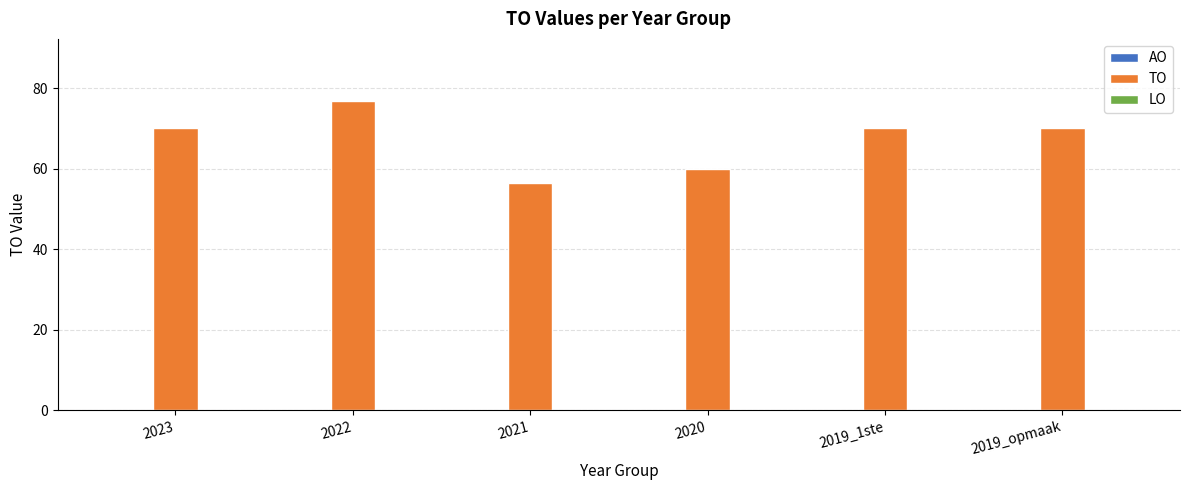

Are the bars horizontal?

No